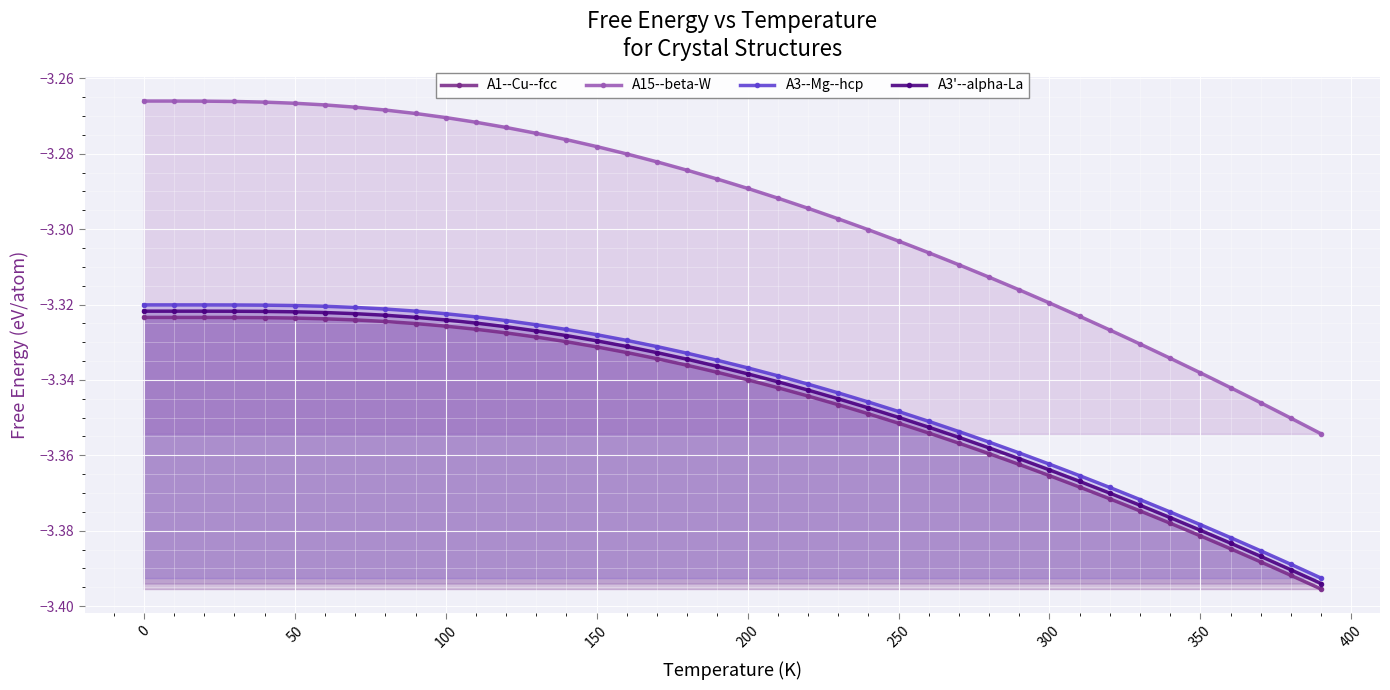

Between 100 and 150, which series saw the biggest shift?

A15--beta-W